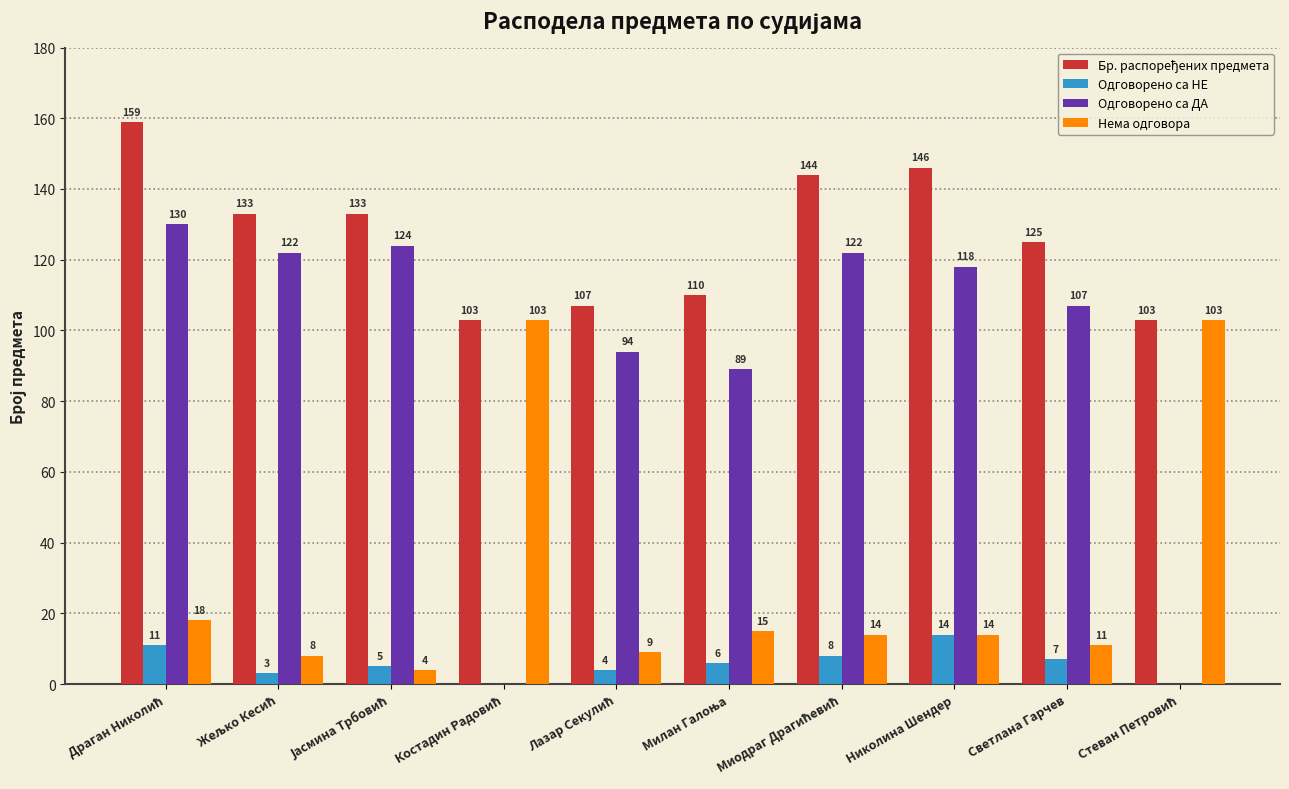

Count the number of data series in this chart.

4